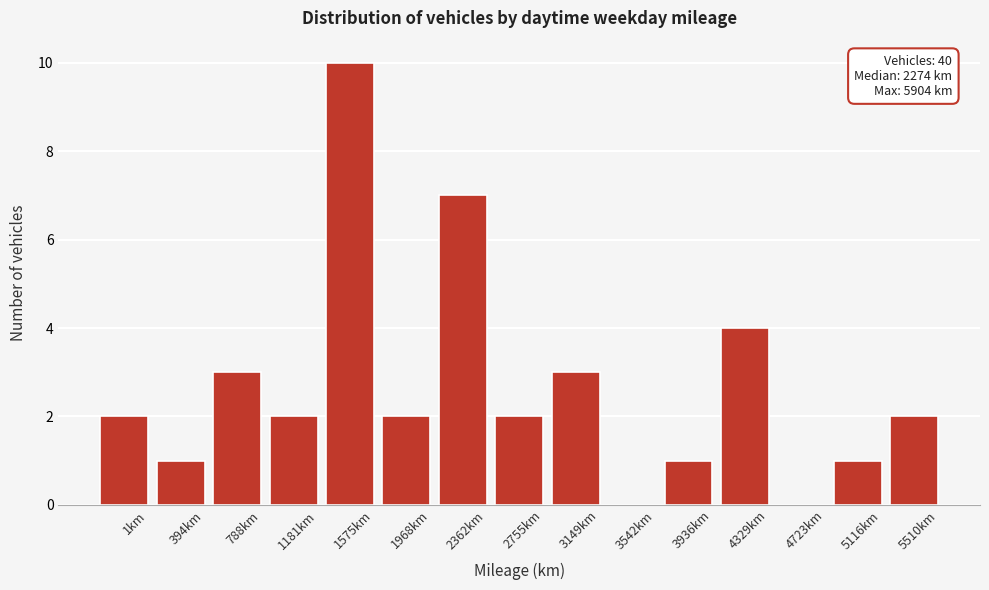

Reading left to right, extract all data points from this chart.

1km=2	394km=1	788km=3	1181km=2	1575km=10	1968km=2	2362km=7	2755km=2	3149km=3	3542km=0	3936km=1	4329km=4	4723km=0	5116km=1	5510km=2